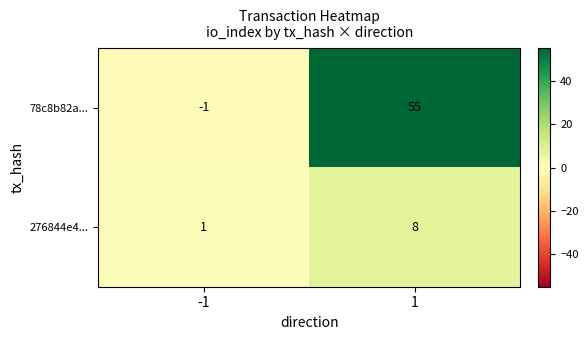

What is the spread (max minus min) of values at 1?

47